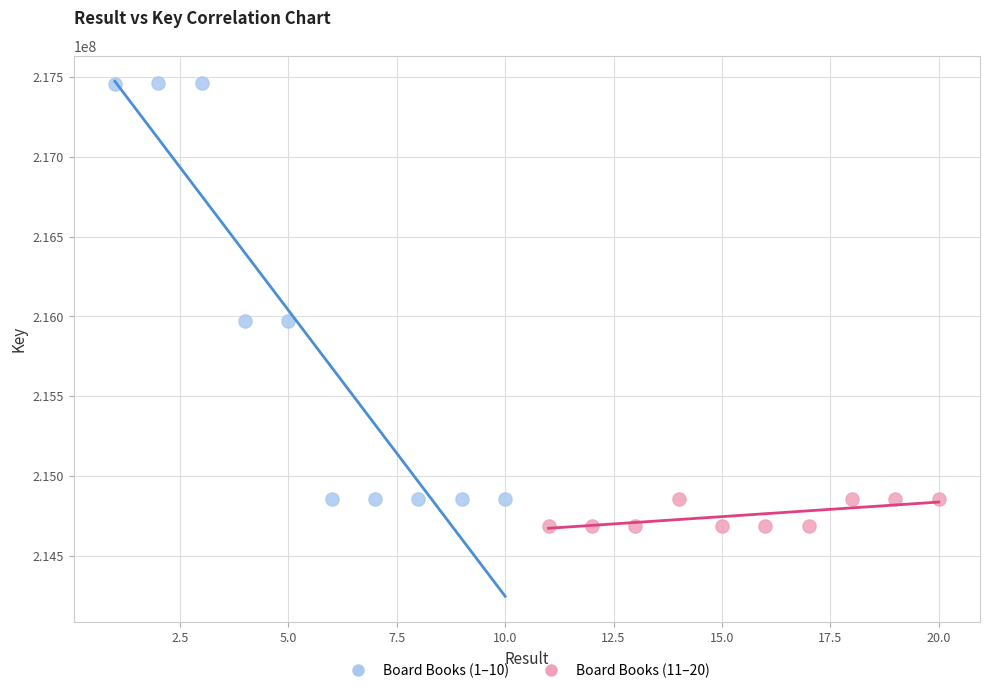

Which series contains the highest Y value?

Board Books (1–10)